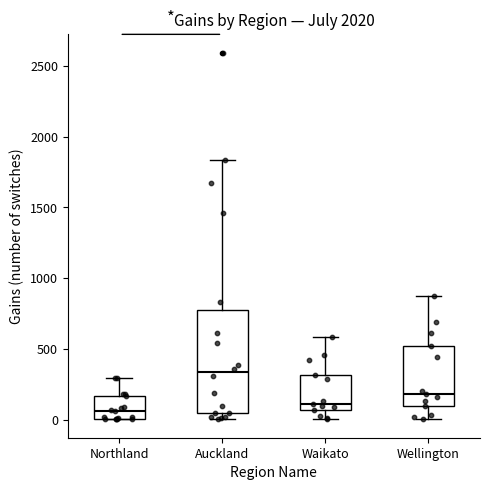

Where is the upper edge of the box for Waikato on the y-axis? The values are not printed on the chart, so give them approximately, as read against the axis.

300